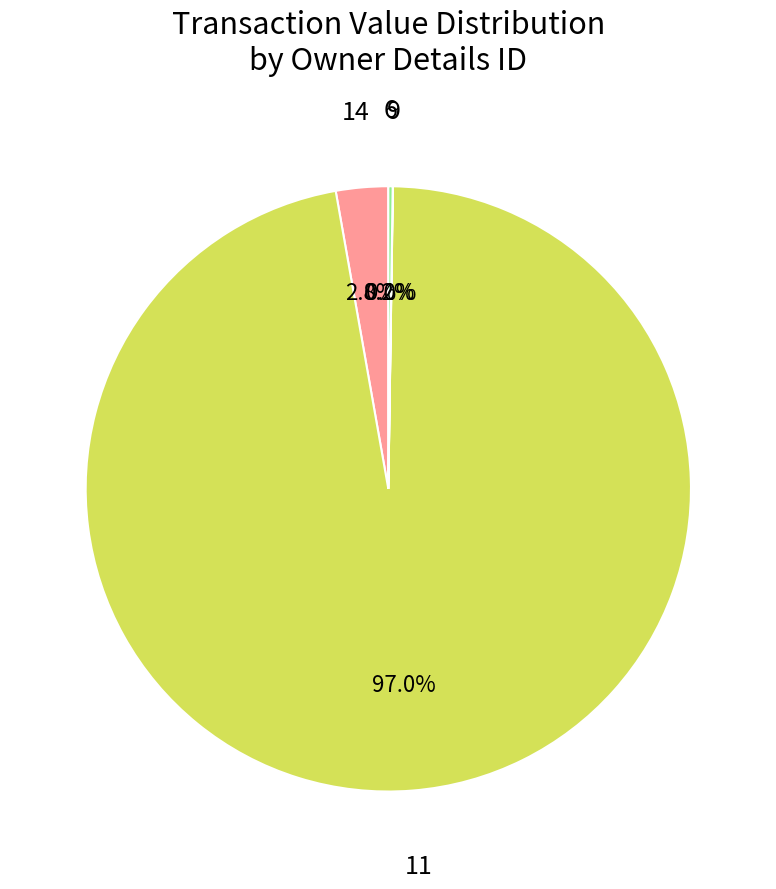

Is there a majority slice in this chart?

Yes